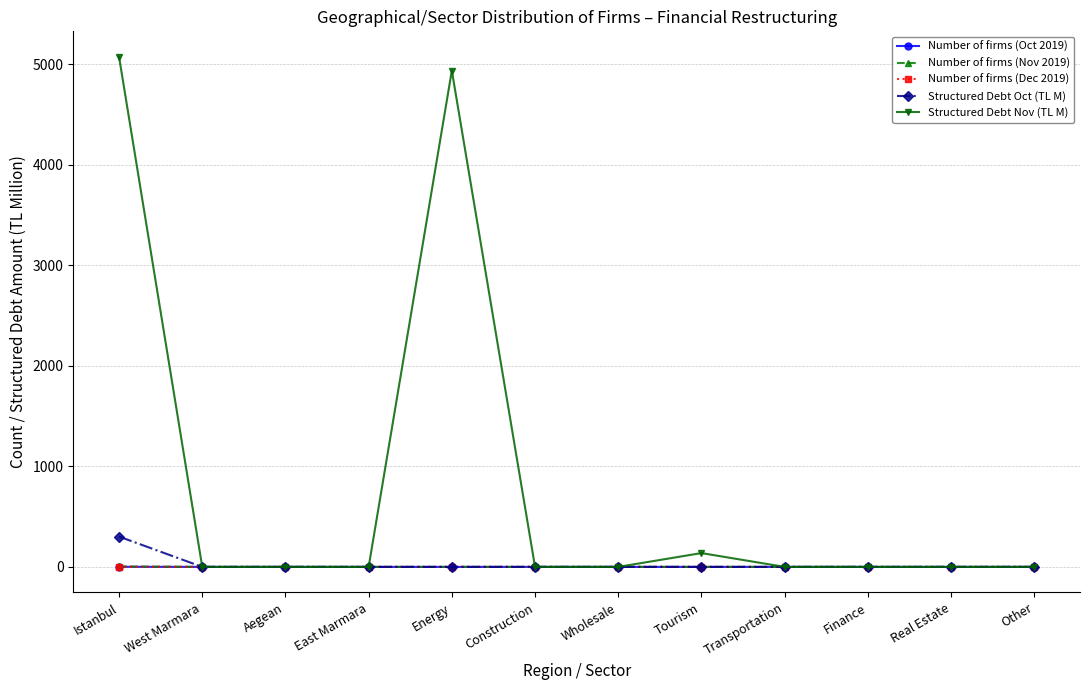

Which series has the largest range (max minus min)?

Structured Debt Nov (TL M)